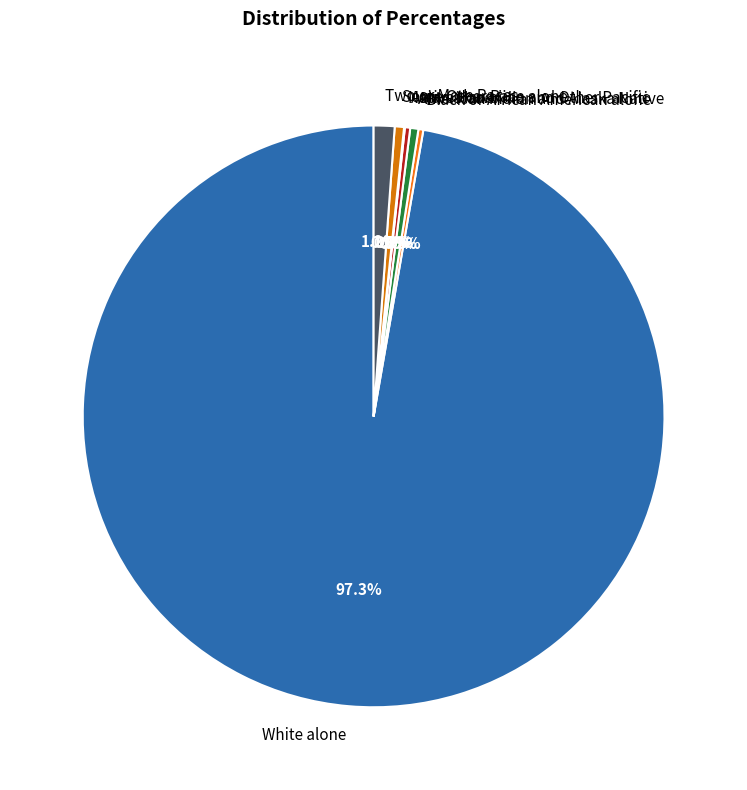

Which slice is the largest?

White alone